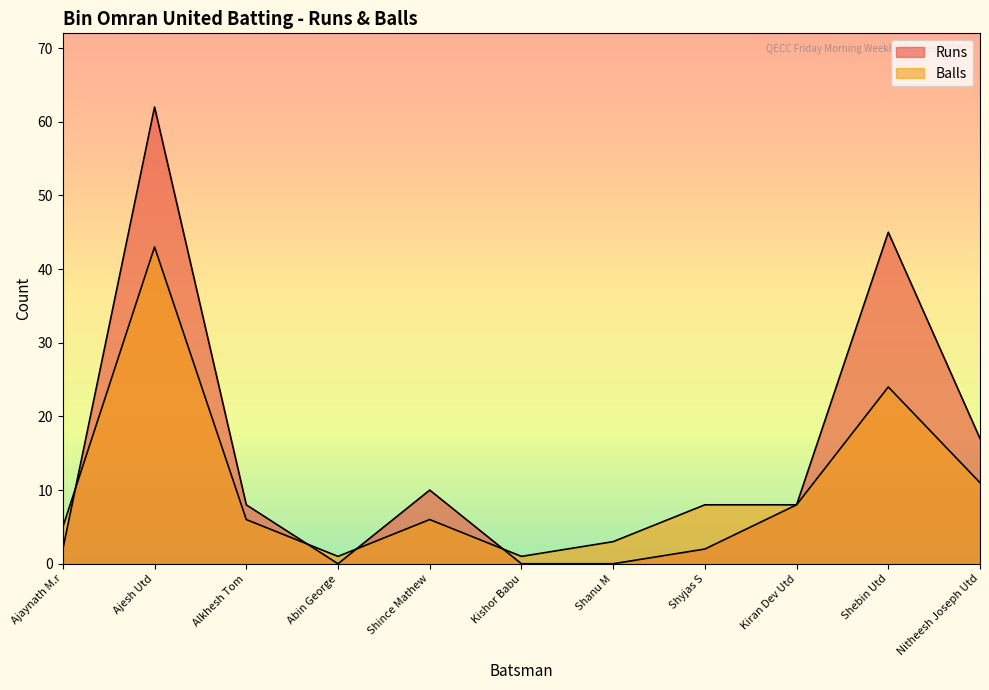

Which category has the highest value in the Balls series?

Ajesh Utd